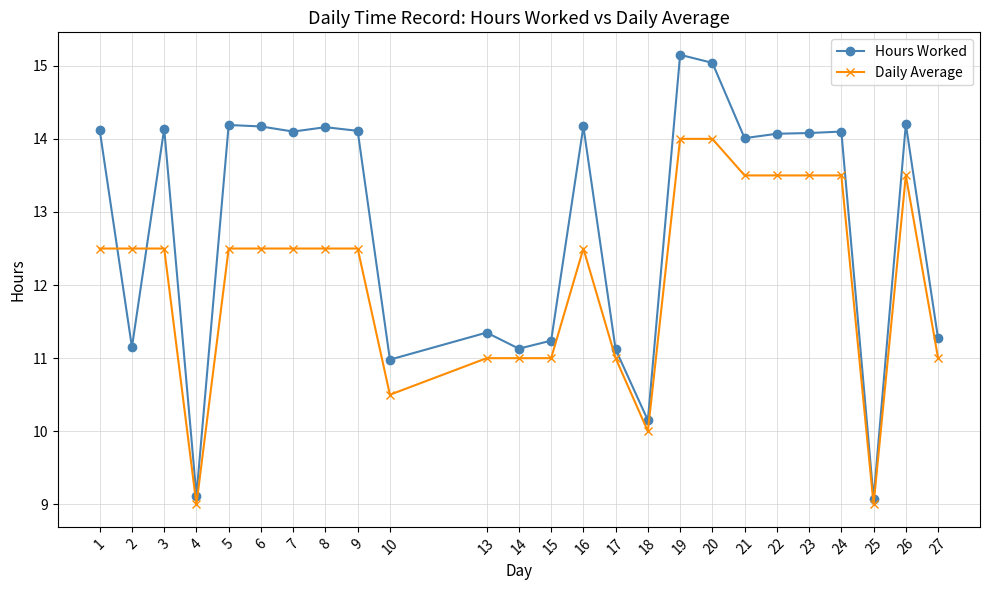

At which category is the sum across all series the highest?

19